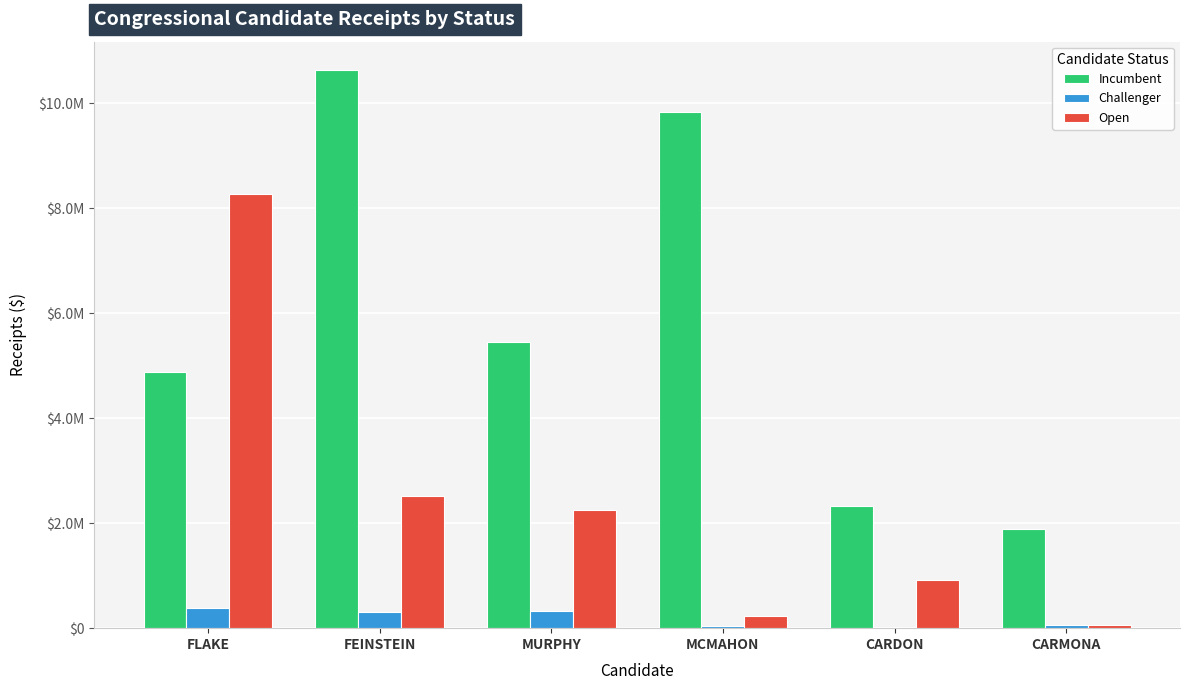

What are all the series names shown in the legend?

Incumbent, Challenger, Open